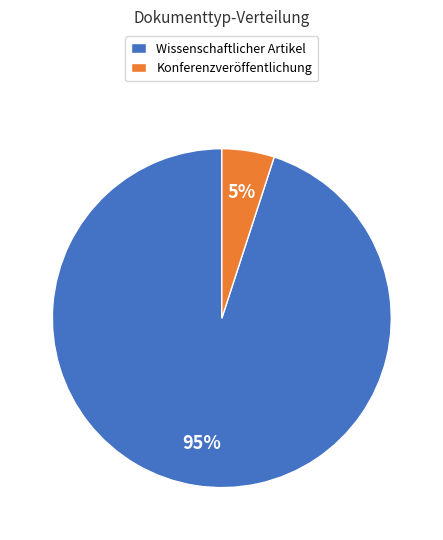

Which category accounts for the majority?

Wissenschaftlicher Artikel